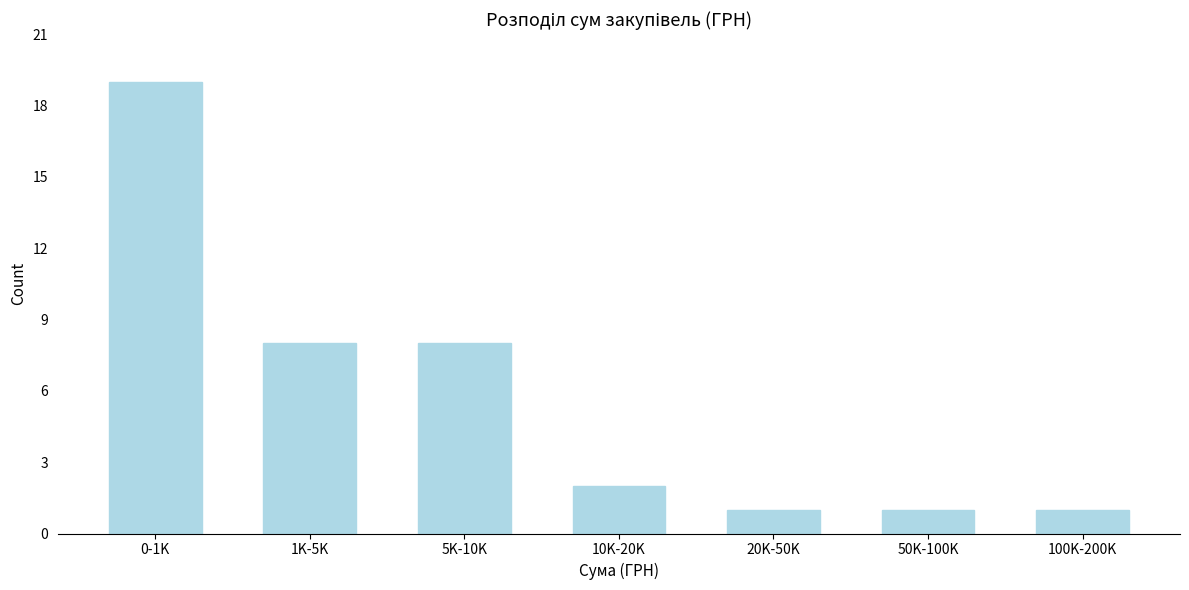

Reading left to right, transcribe all the data shown in this chart.

0-1K=19	1K-5K=8	5K-10K=8	10K-20K=2	20K-50K=1	50K-100K=1	100K-200K=1